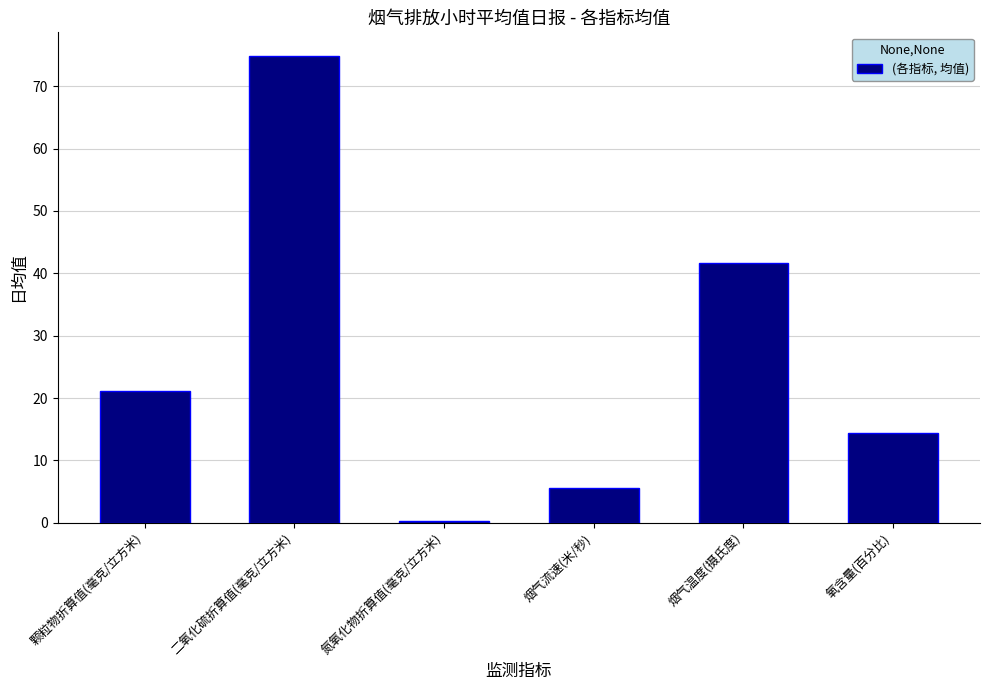

What is the smallest value displayed?

0.3